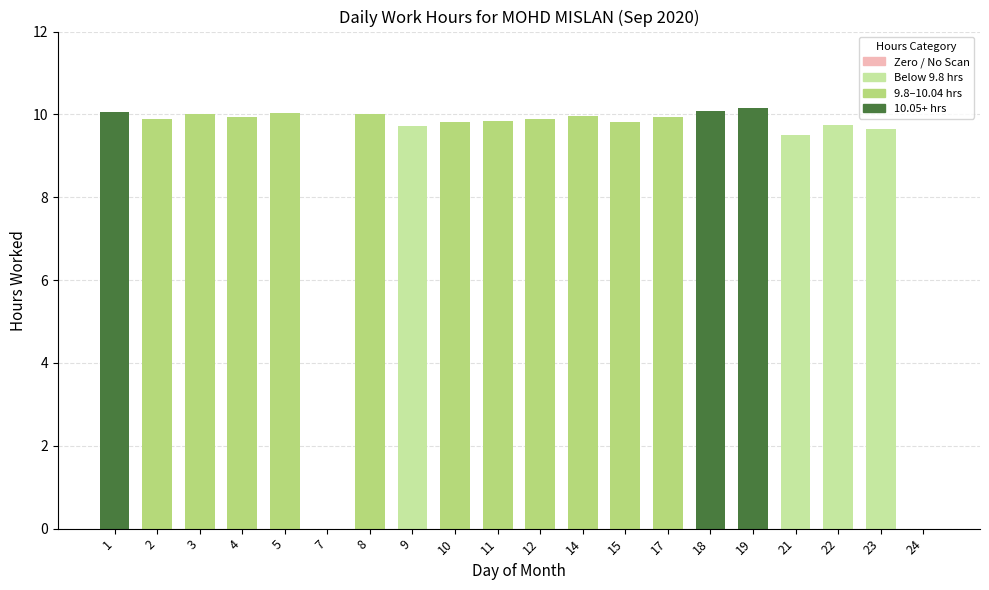

What is the sum of the values at 22 and 9?

19.5